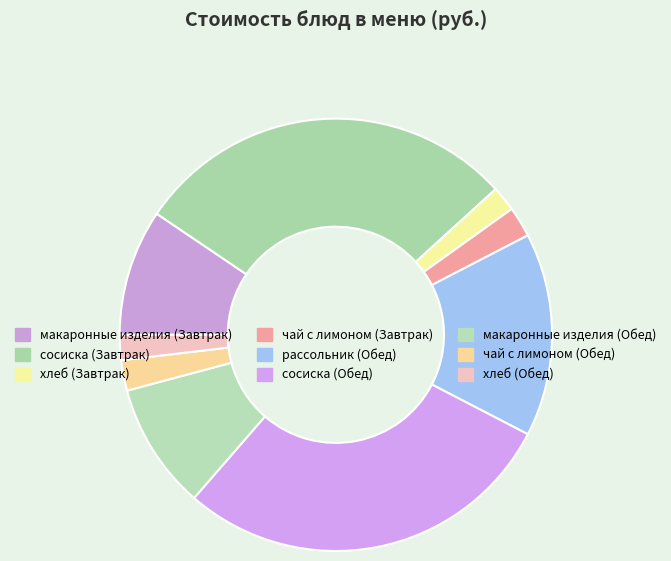

Is it true that хлеб (Обед) is 1% of the pie?

False